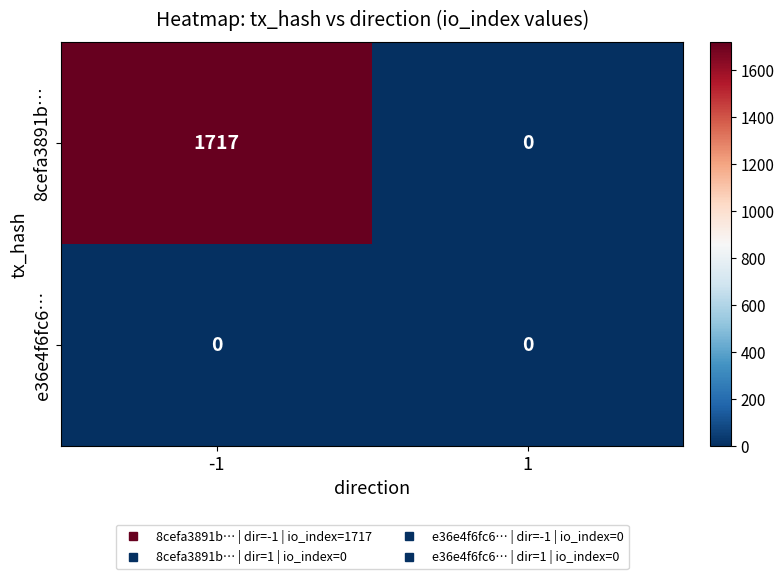

Reading left to right, extract all data points from this chart.

8cefa3891b…: -1=1717	1=0
e36e4f6fc6…: -1=0	1=0